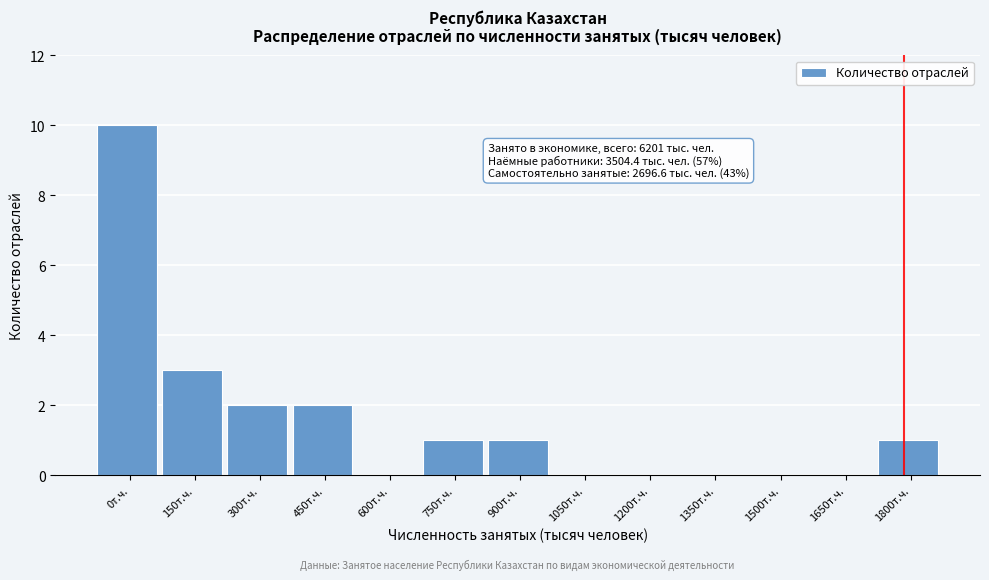

Reading left to right, transcribe all the data shown in this chart.

0т.ч.=10	150т.ч.=3	300т.ч.=2	450т.ч.=2	600т.ч.=0	750т.ч.=1	900т.ч.=1	1050т.ч.=0	1200т.ч.=0	1350т.ч.=0	1500т.ч.=0	1650т.ч.=0	1800т.ч.=1